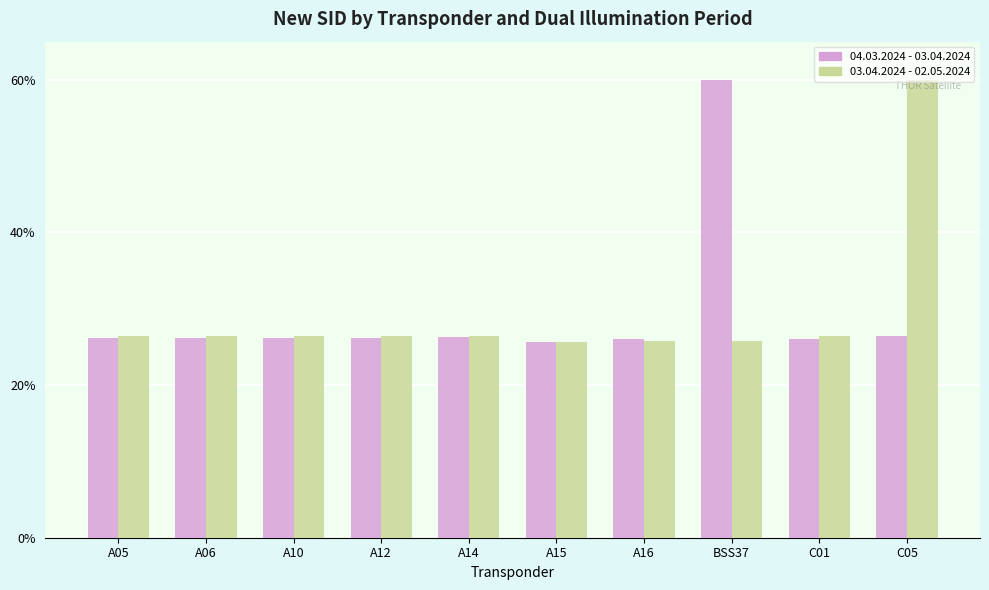

The 04.03.2024 - 03.04.2024 series shows 11.4 at A15. True or false?

False